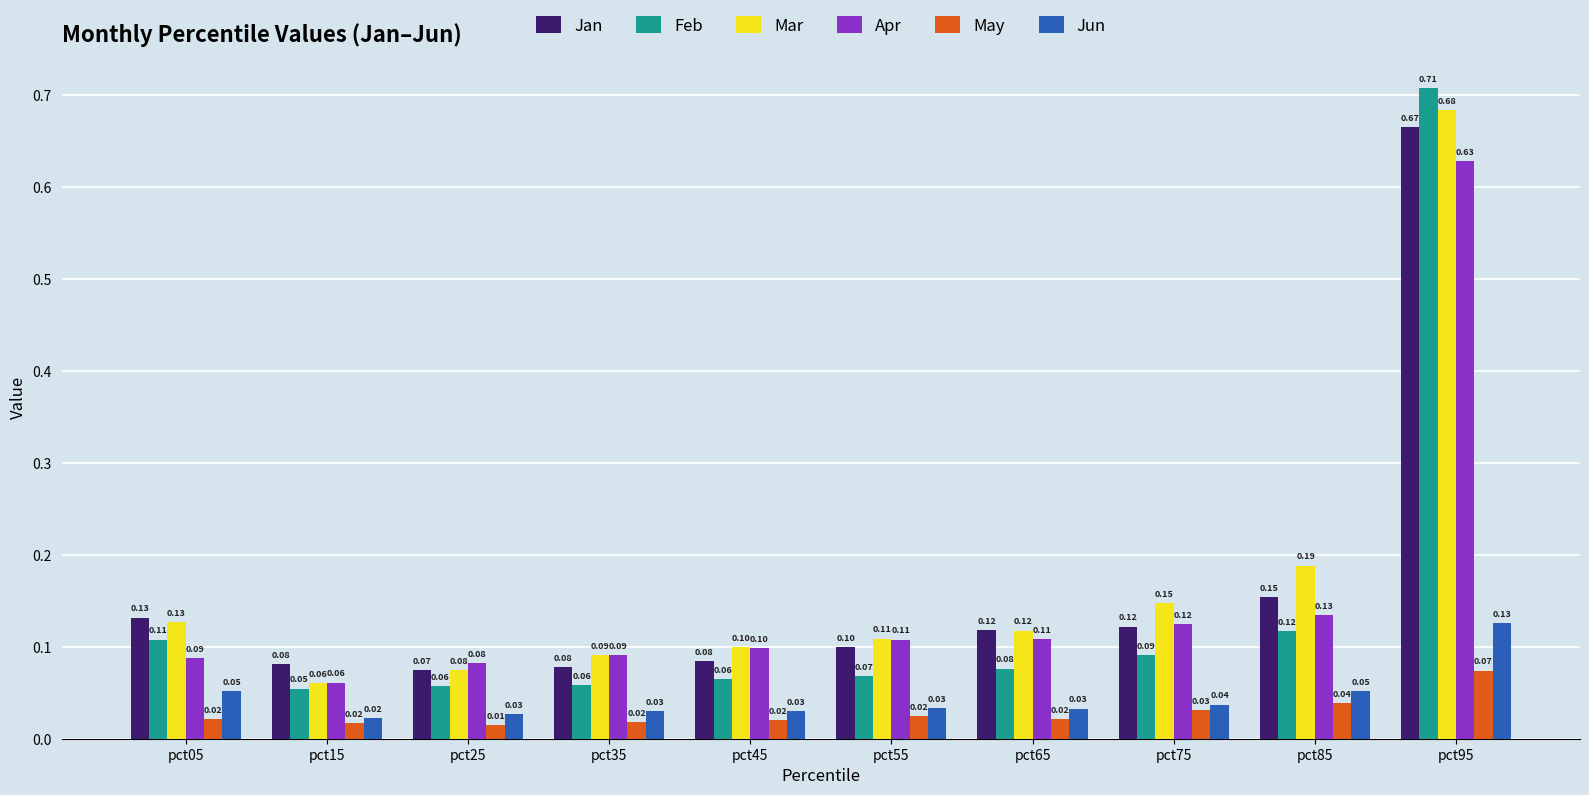

How many bars are there in each group?

6